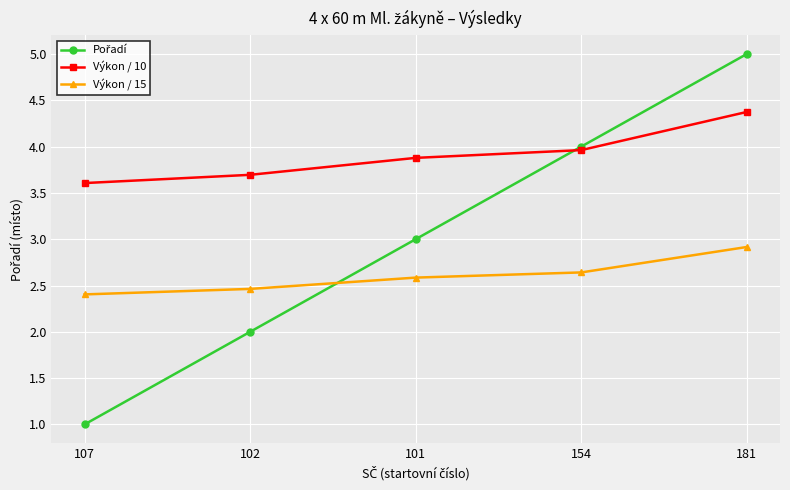

What position from the left is 102?

2